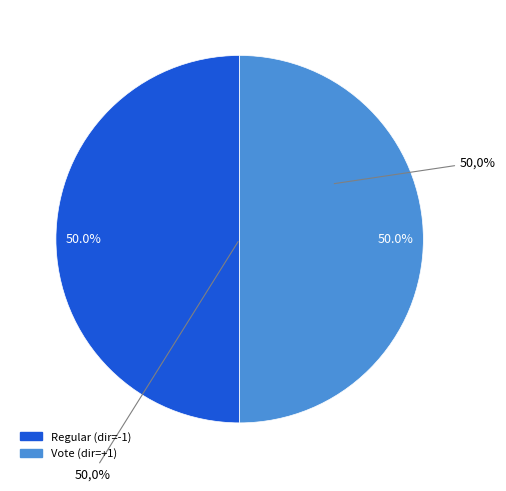

Count the number of slices in the pie.

2